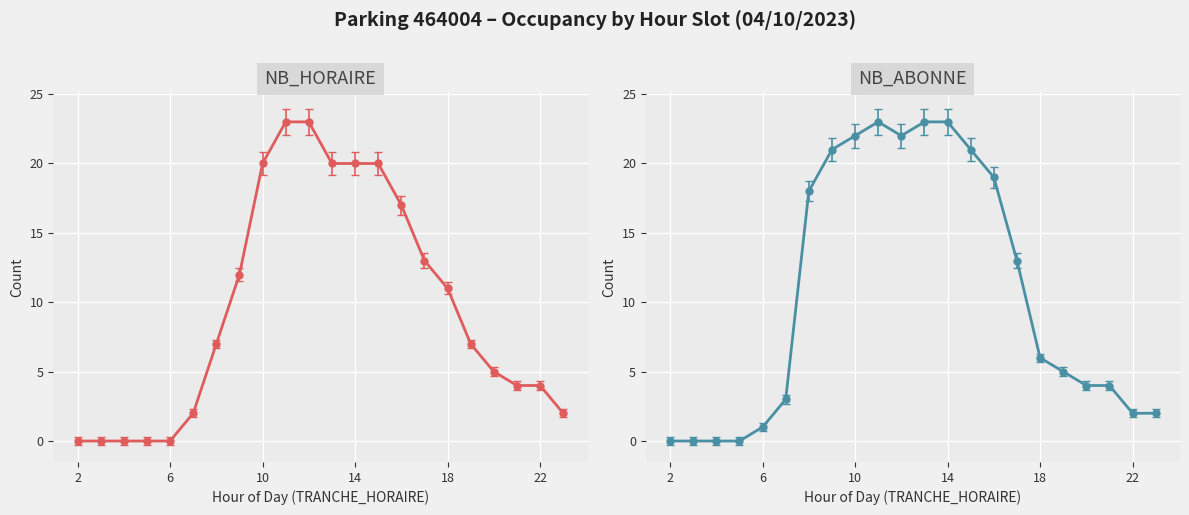

What is the difference between the second highest and minimum values in the NB_ABONNE series?

23